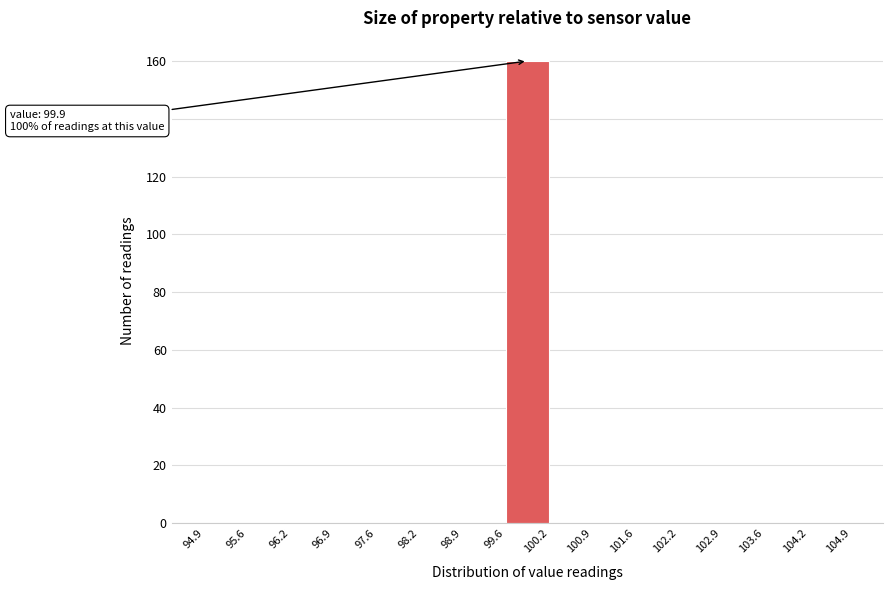

Which range on the x-axis has the tallest bar?

99.6 to 100.2